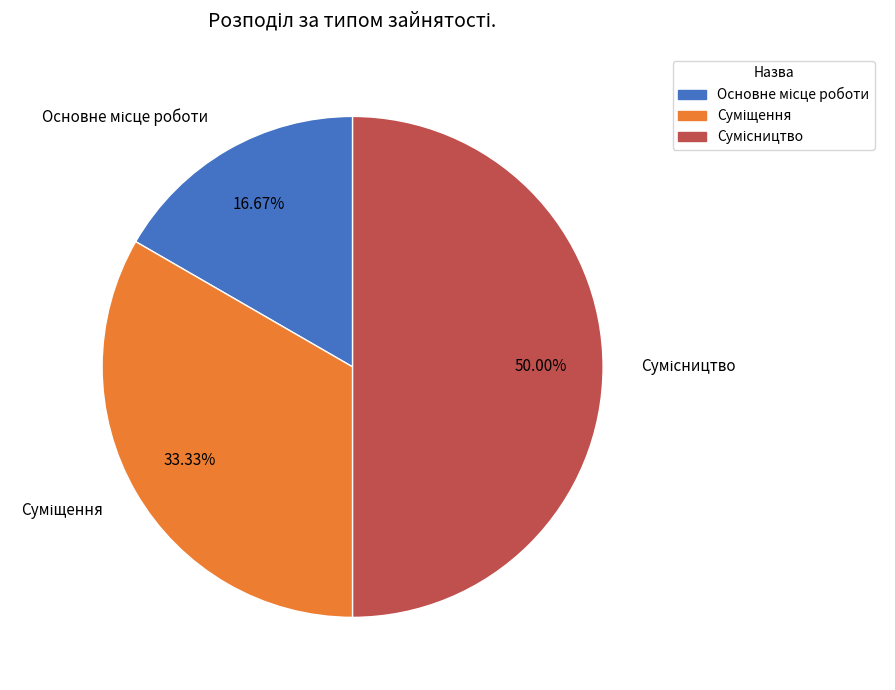

Between Сумісництво and Суміщення, which is larger?

Сумісництво